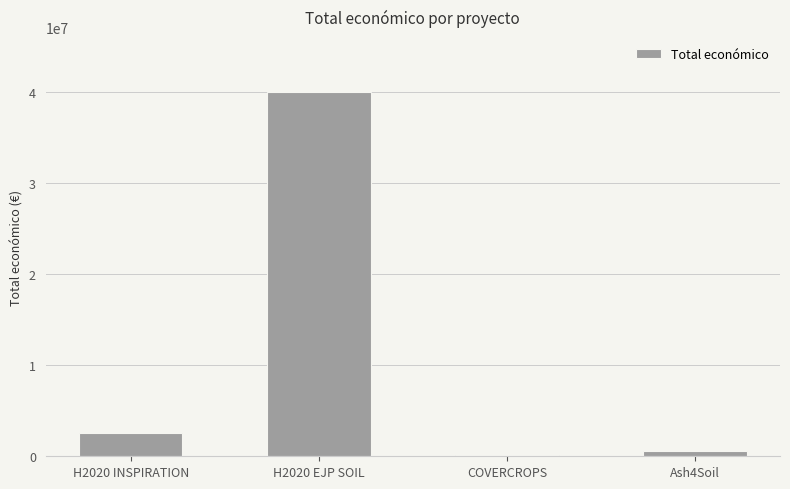

What is the greatest value displayed?

40000000